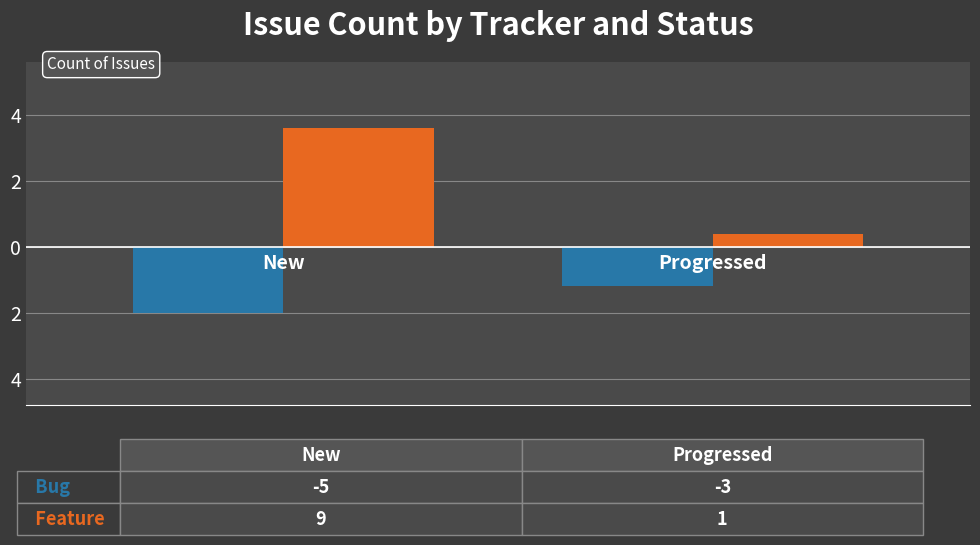

Does the chart contain stacked bars?

No